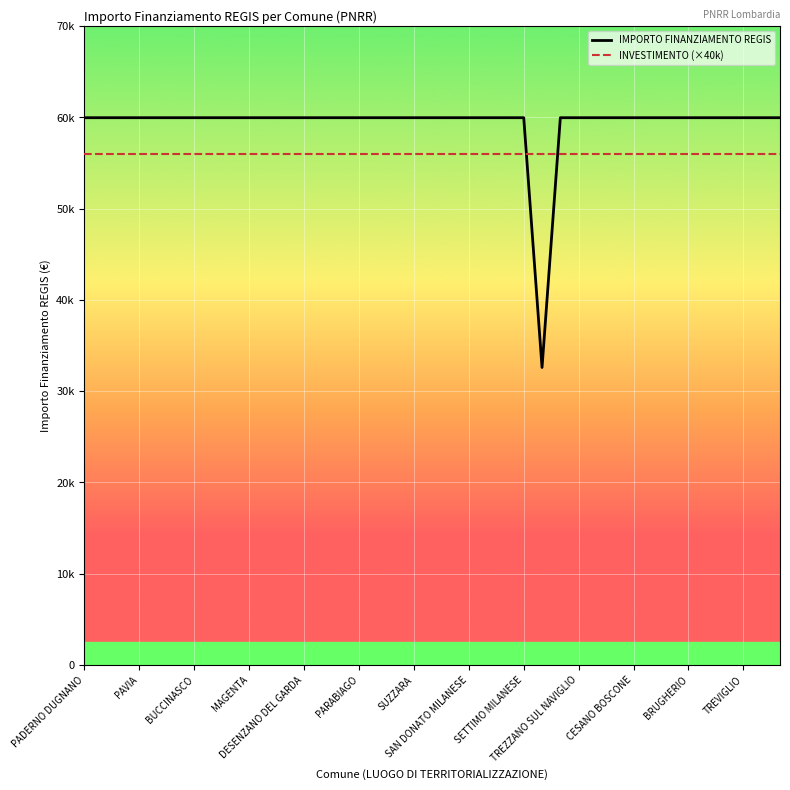

True or false: INVESTIMENTO (×40k) has more than 1 interior local peaks.

False